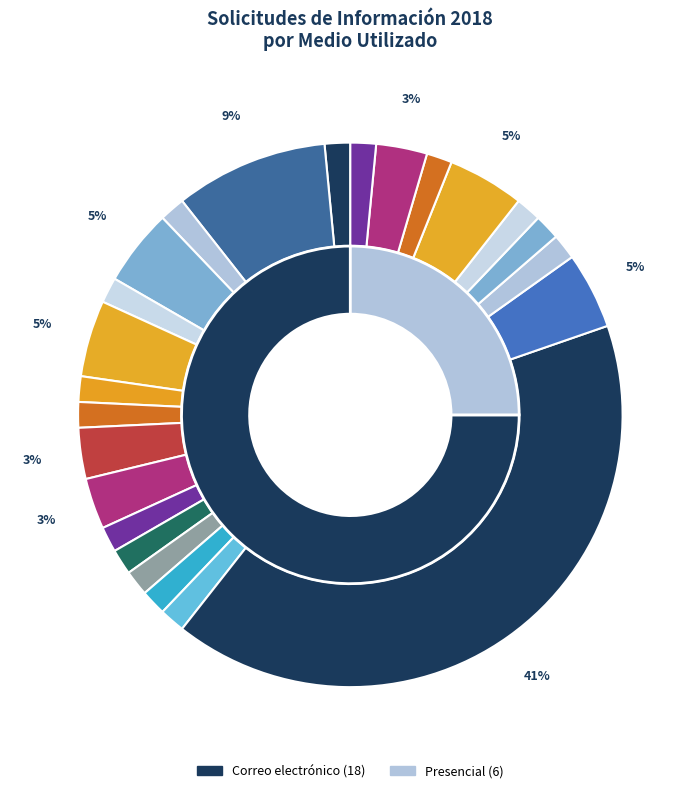

To the nearest percent, what is the difference between the Presencial and Correo electrónico slice percentages?

50%